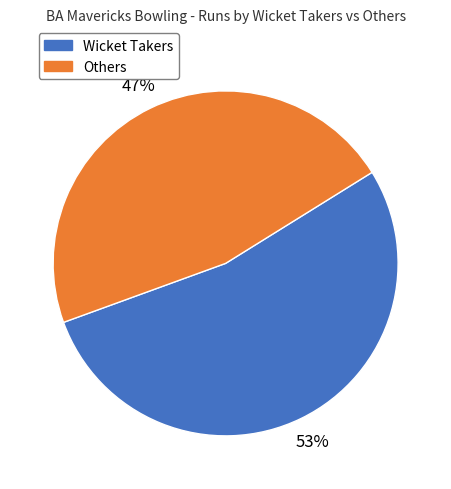

To the nearest percent, what is the average slice percentage?

50%